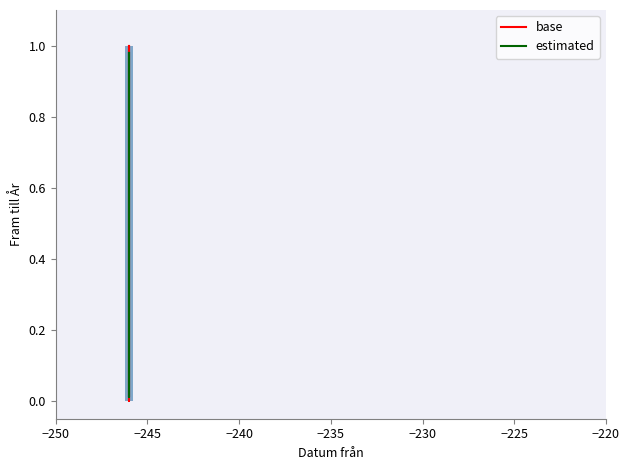

The base series shows 0.6 at −245. True or false?

False